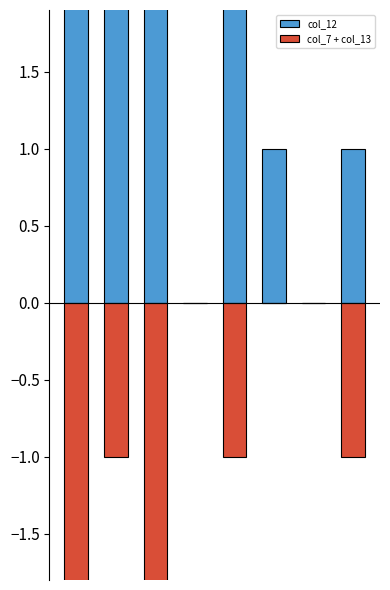

Between 2 and 6, which series saw the biggest shift?

col_12